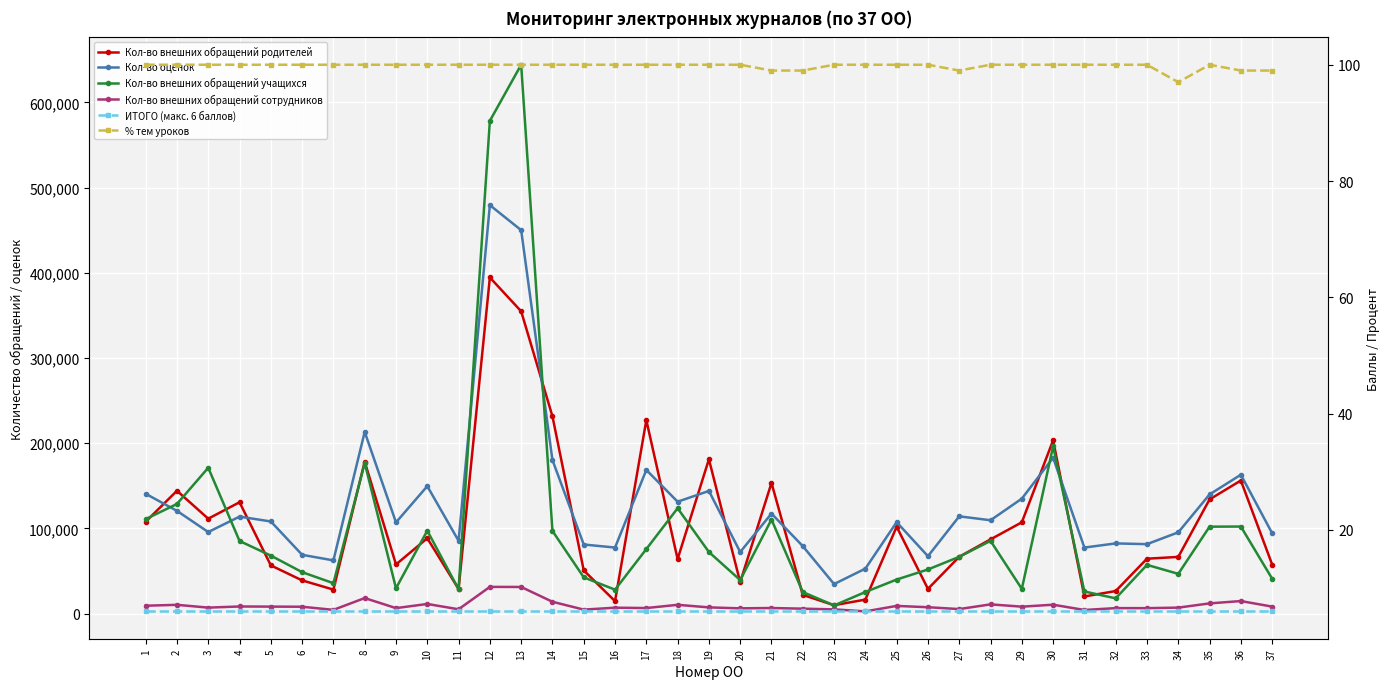

What is the difference between the maximum and second lowest values in the Кол-во внешних обращений учащихся series?

626281